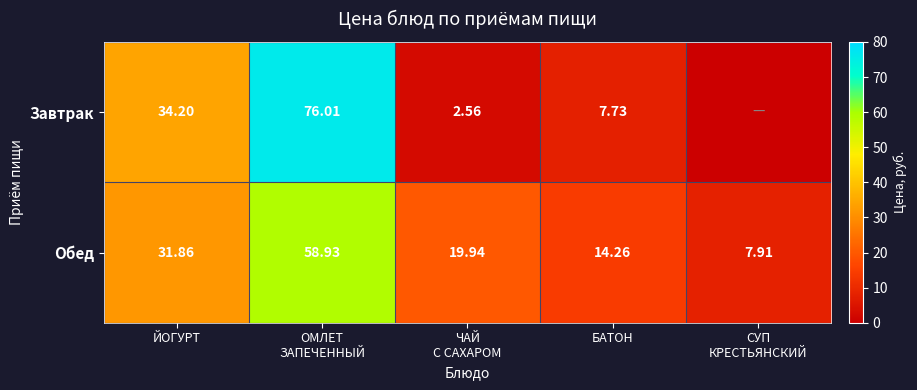

True or false: Завтрак has a value of 13.1 at БАТОН.

False